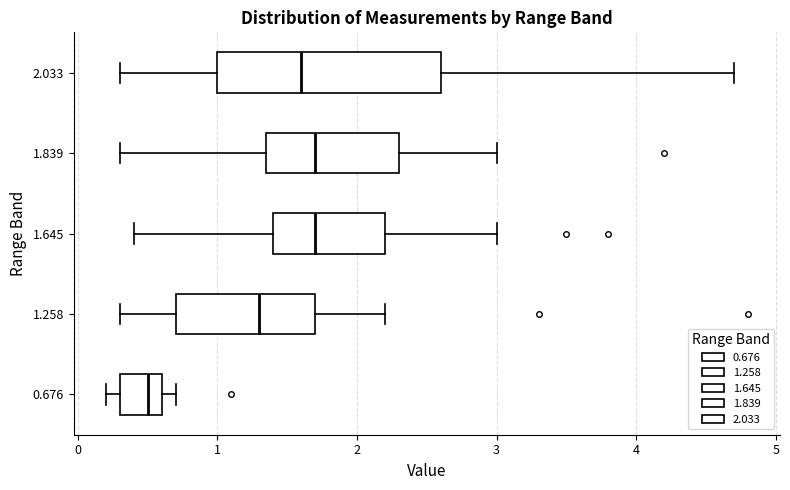

Where is the left edge of the box at y = 2.033 on the x-axis? The values are not printed on the chart, so give them approximately, as read against the axis.

1.0